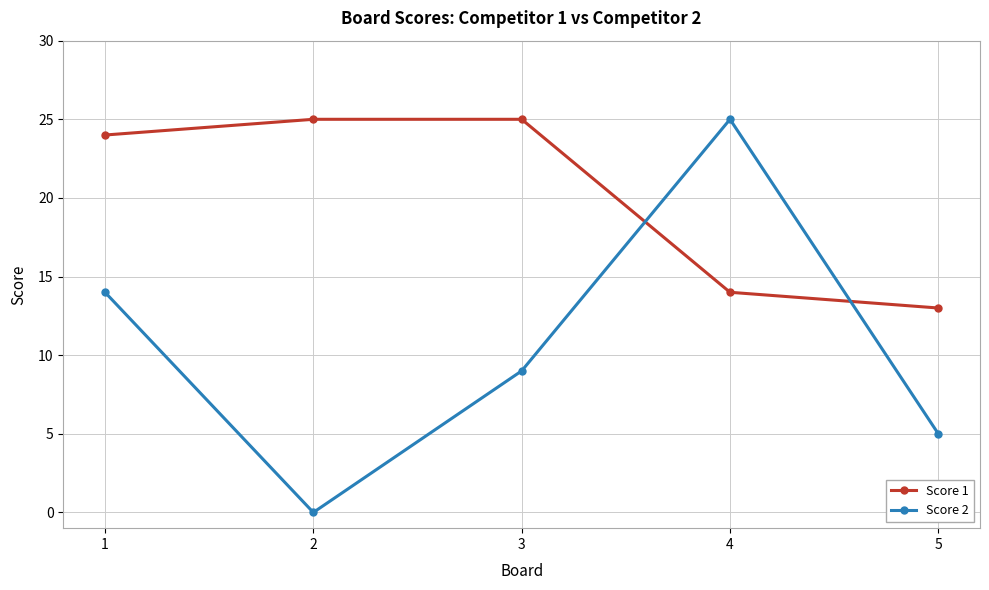

Rank the series by their average value, from lowest to highest.

Score 2, Score 1